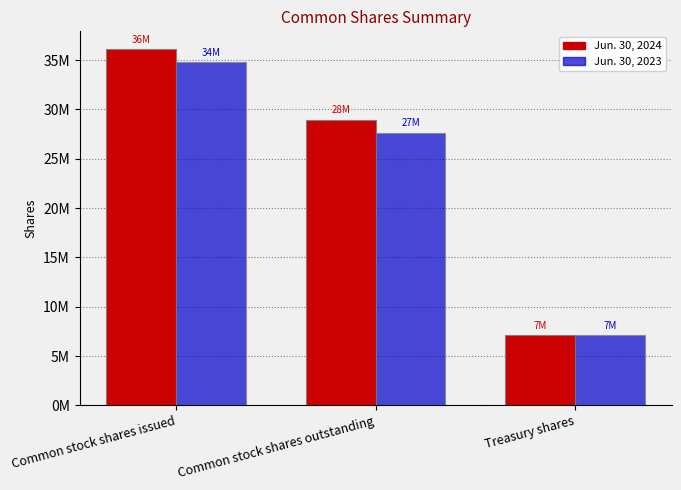

What are all the series names shown in the legend?

Jun. 30, 2024, Jun. 30, 2023